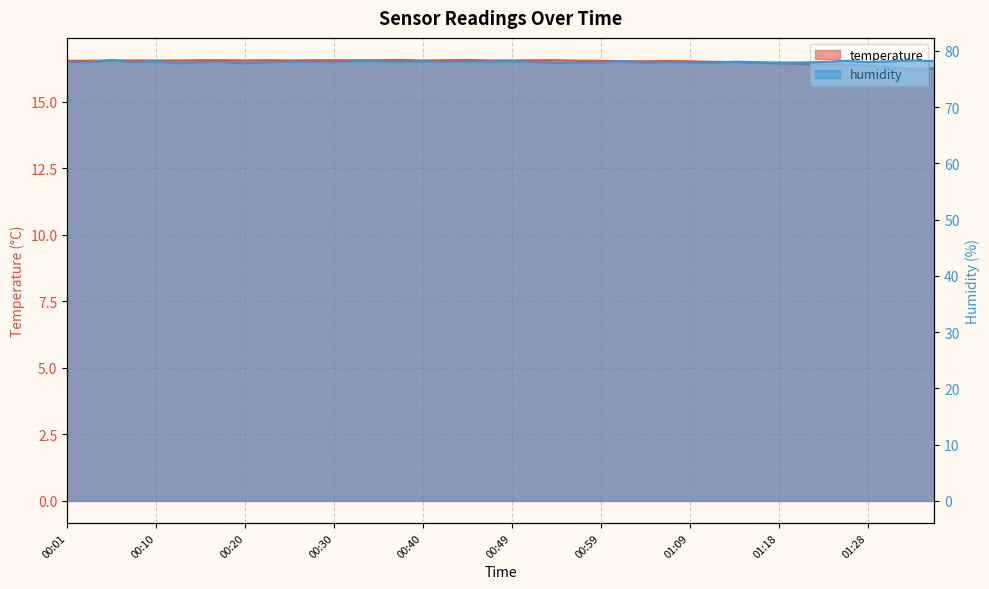

Between 00:44 and 00:40, which is larger?

00:44